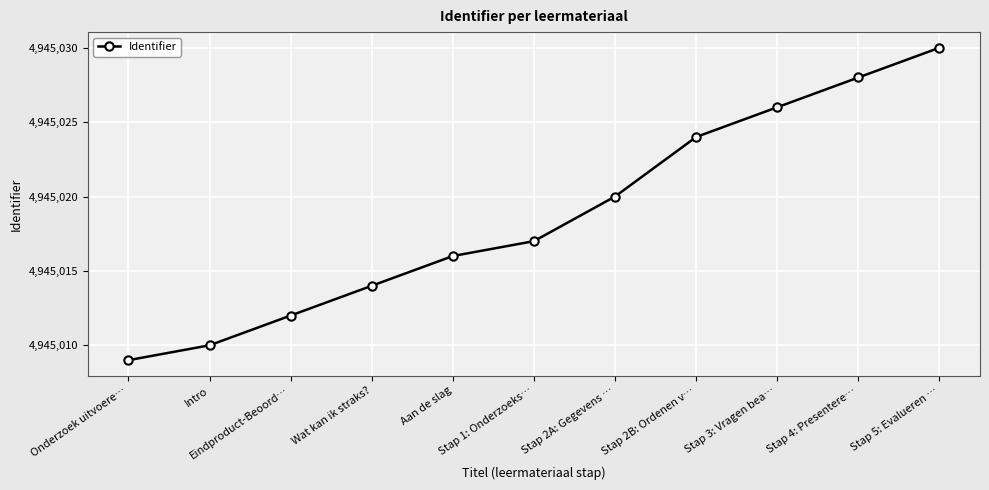

How many lines are shown in the chart?

1